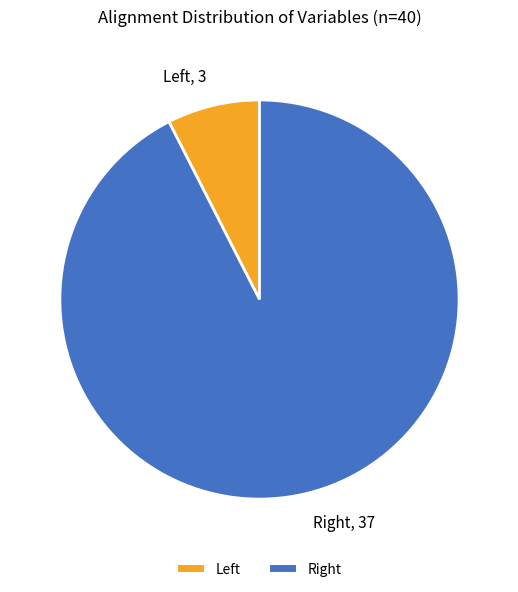

Rank the categories by value from lowest to highest.

Left, Right